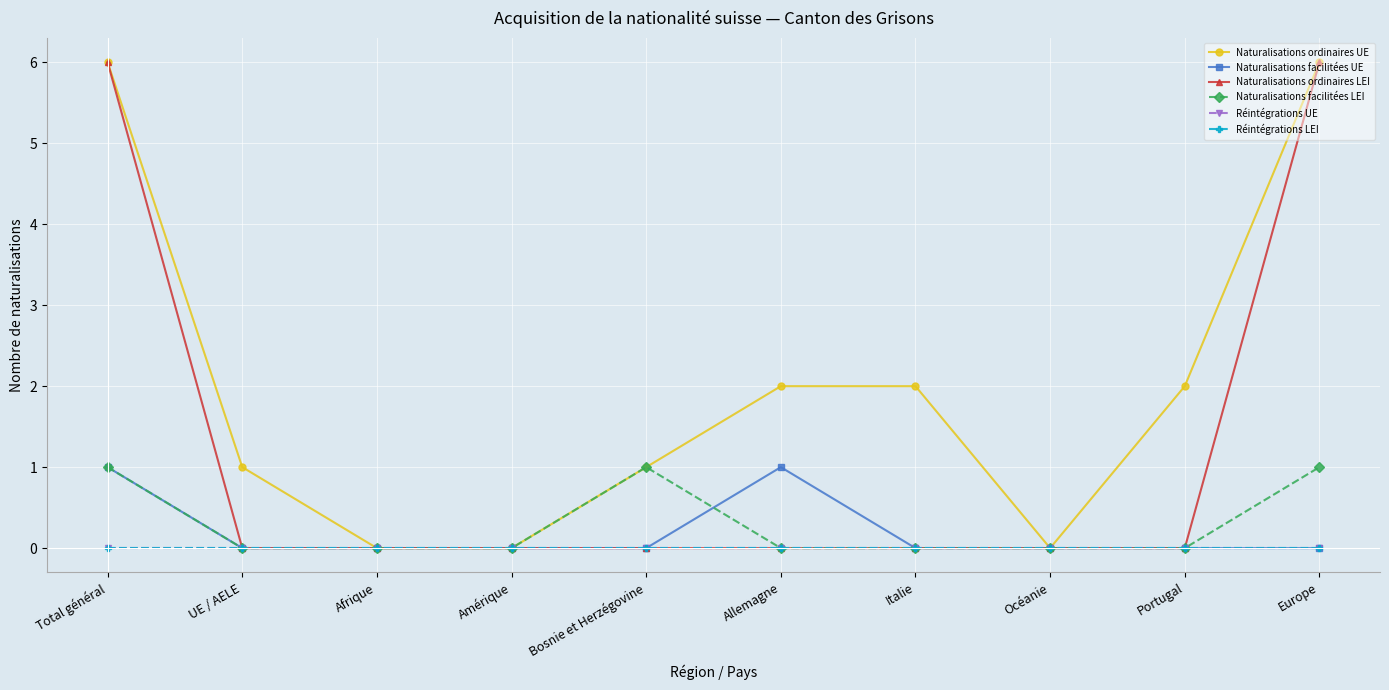

Does the chart display data point markers on the line(s)?

Yes